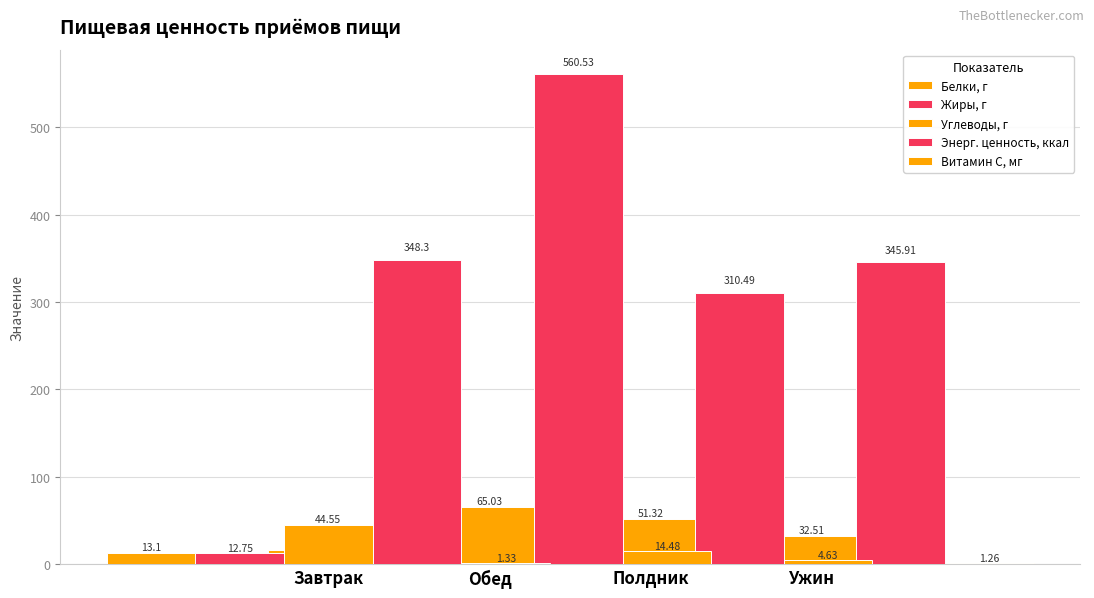

List the labels in order of Витамин С, мг value, largest first.

Обед, Полдник, Завтрак, Ужин